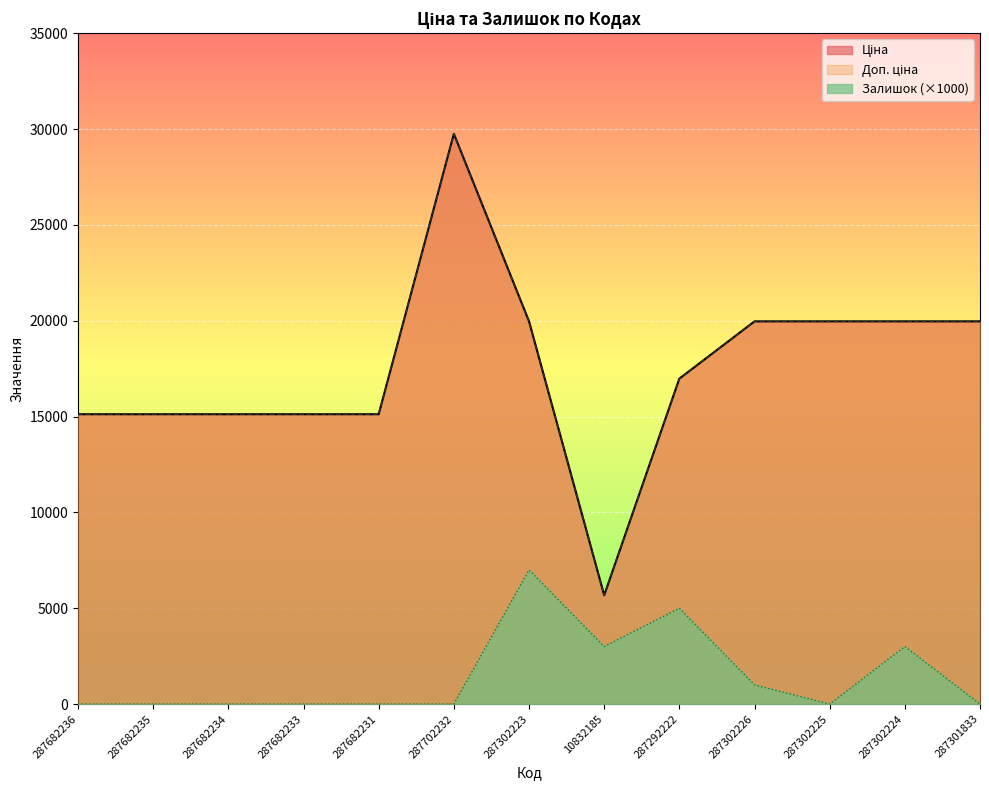

Does the chart display data point markers on the line(s)?

No